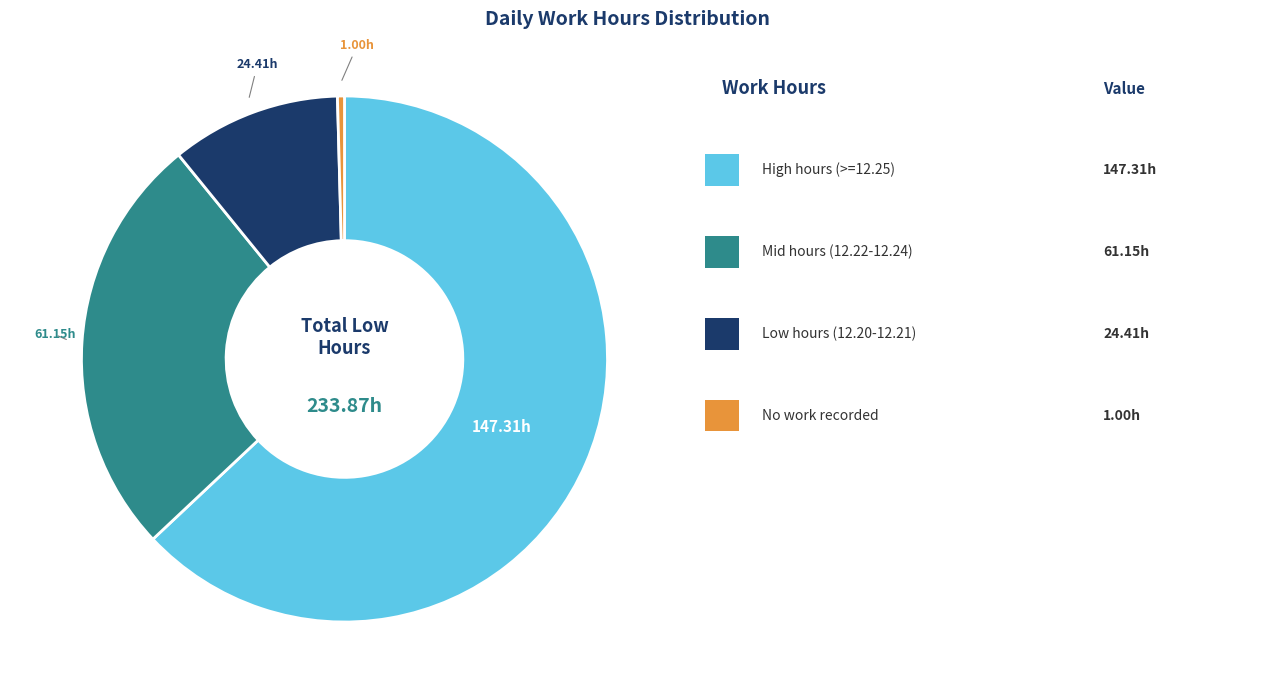

Is there a majority slice in this chart?

Yes